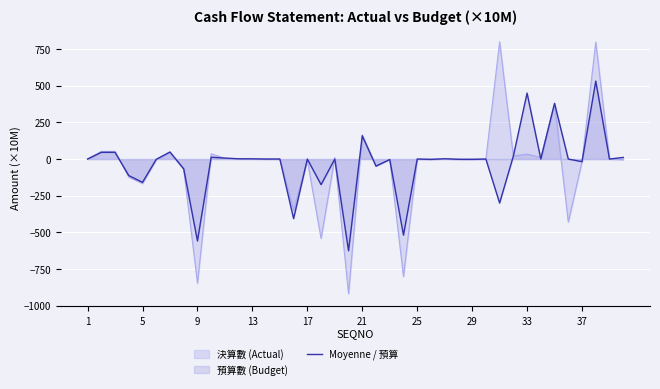

Which series has the widest spread of values?

決算數 (Actual)